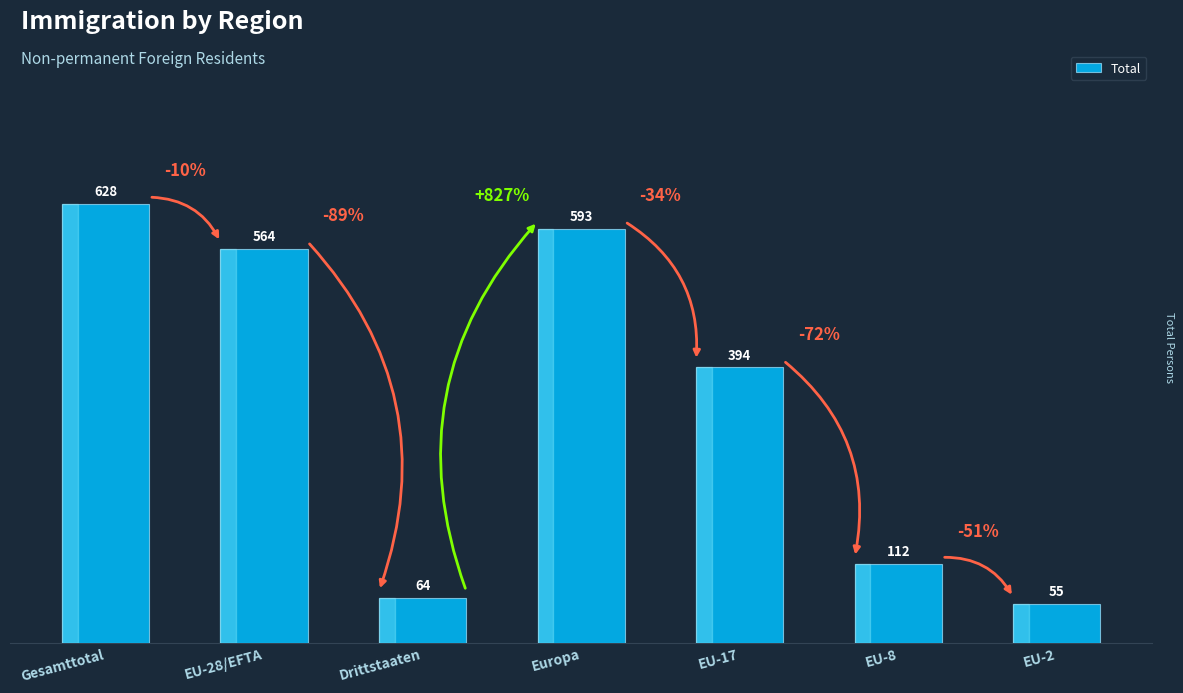

Does the chart contain stacked bars?

No